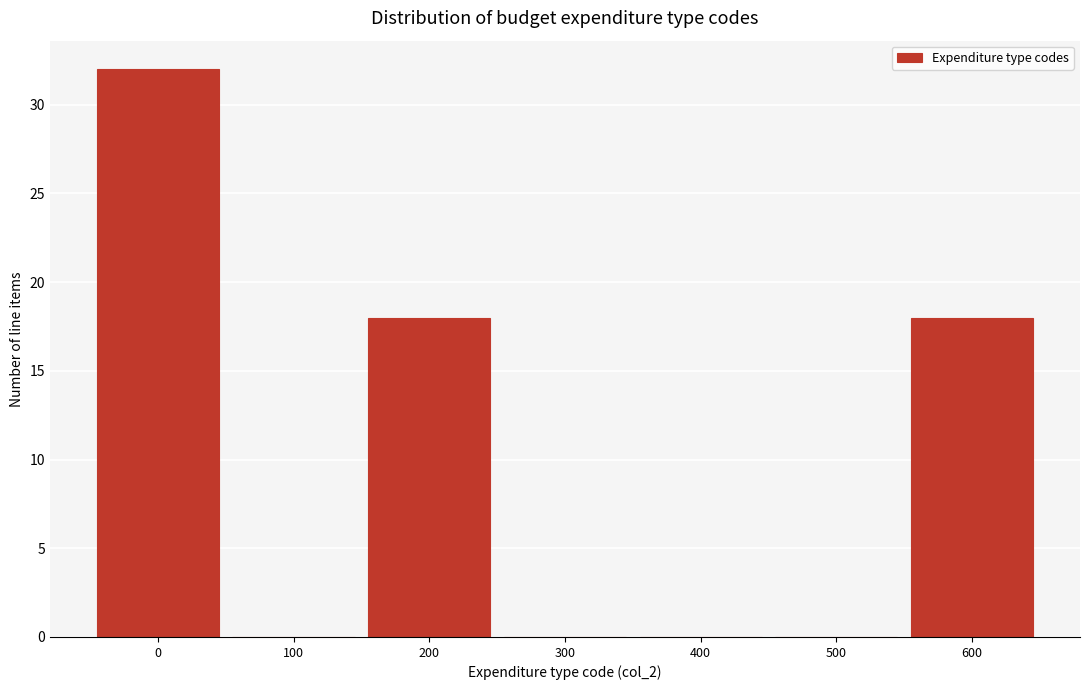

Reading right to left, list all the values displayed in this chart.

600=18	500=0	400=0	300=0	200=18	100=0	0=32